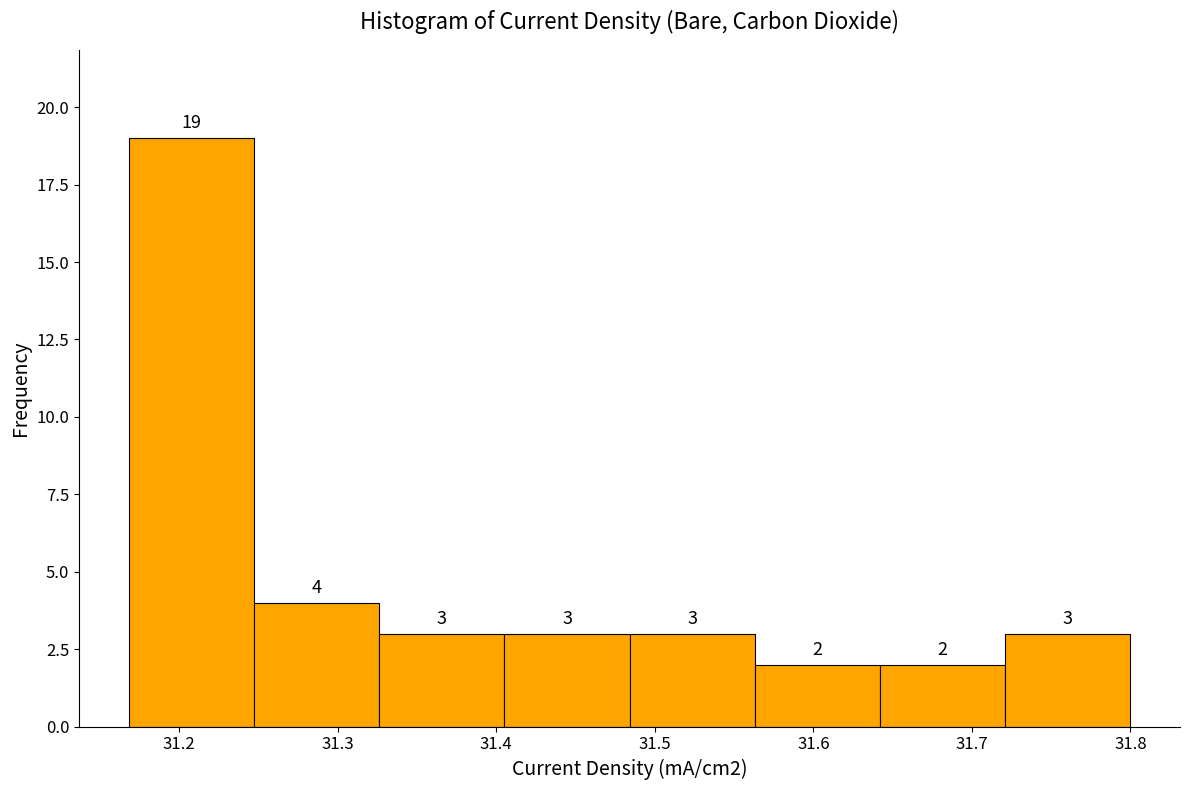

Reading left to right, transcribe this chart: for each bar, give the range it covers on the x-axis and its height. The bar edges are not printed on the chart, so give them approximately, as read against the axis.

31.17 to 31.25: 19
31.25 to 31.33: 4
31.33 to 31.41: 3
31.41 to 31.48: 3
31.48 to 31.56: 3
31.56 to 31.64: 2
31.64 to 31.72: 2
31.72 to 31.80: 3